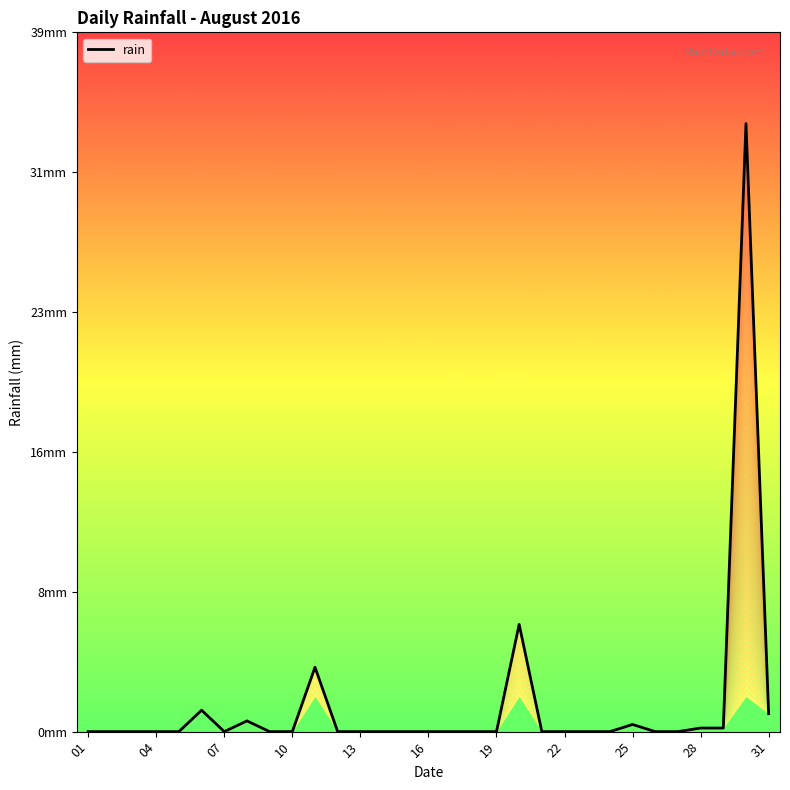

What is the difference between the maximum and minimum values?

34.0